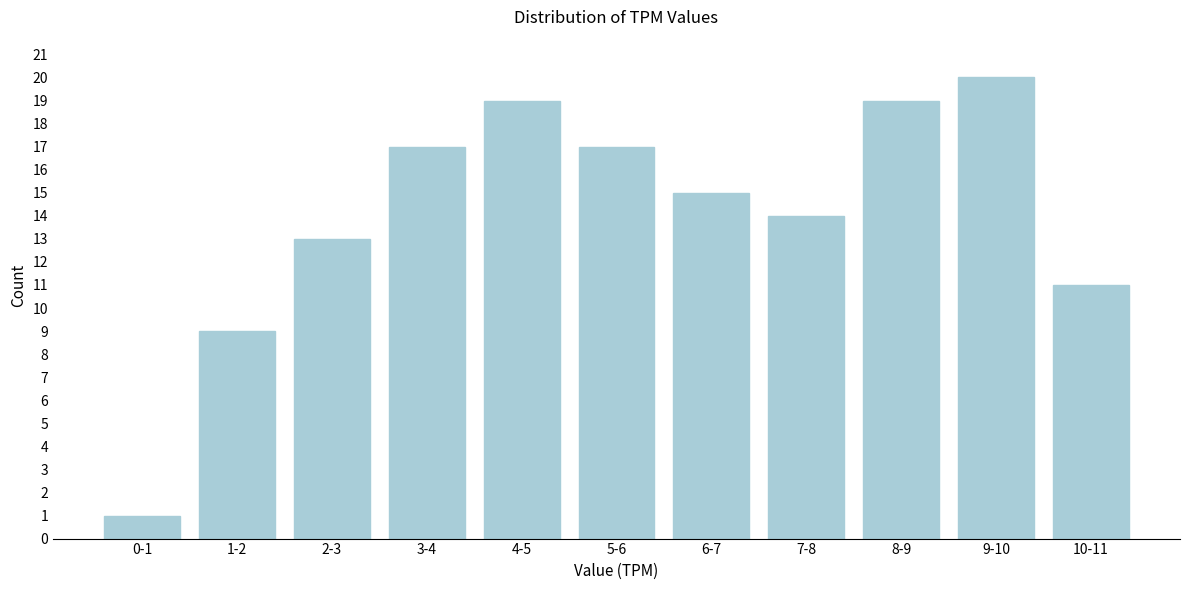

Reading right to left, transcribe all the data shown in this chart.

11	20	19	14	15	17	19	17	13	9	1